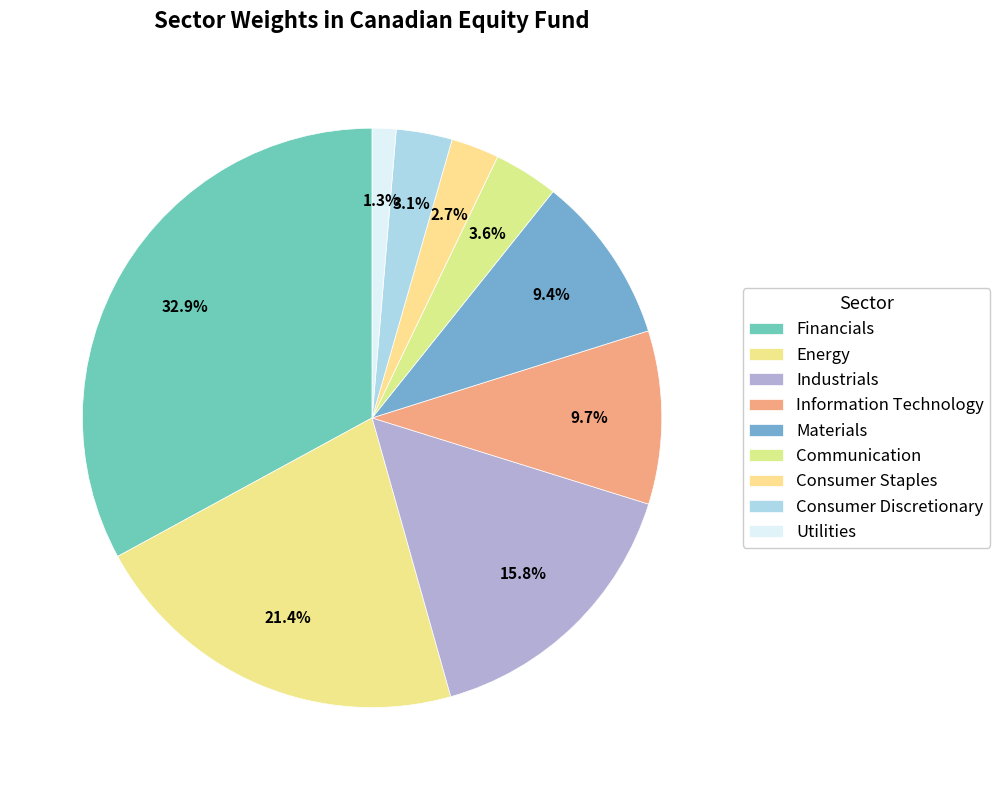

Does Industrials account for over 50% of the chart?

No